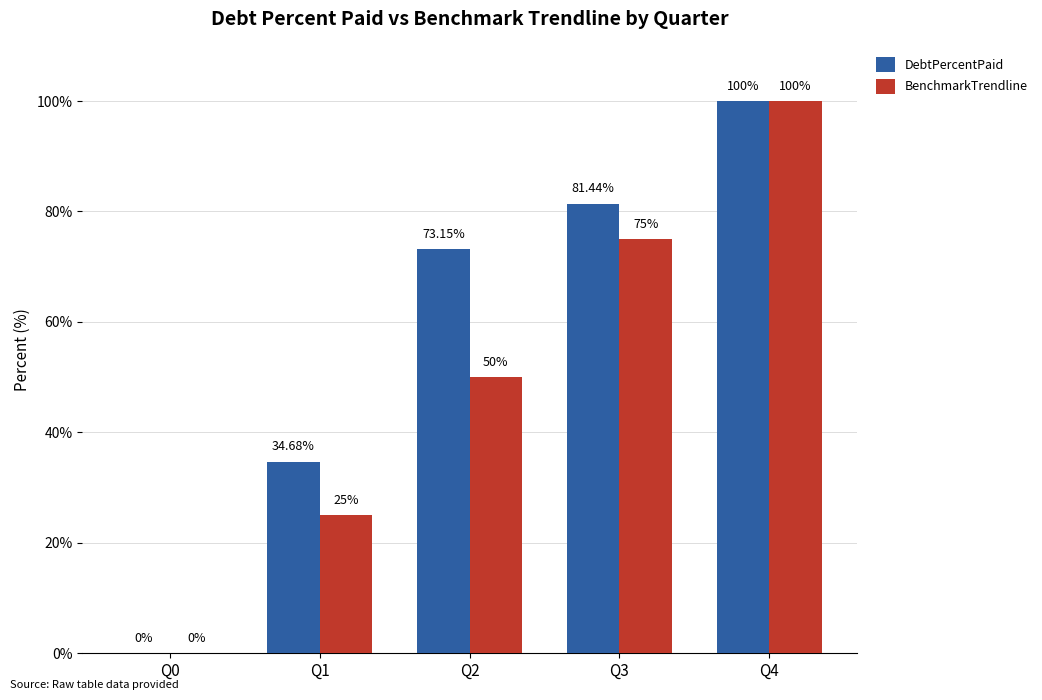

Reading left to right, list all the values displayed in this chart.

DebtPercentPaid: Q0=0.0	Q1=34.7	Q2=73.2	Q3=81.4	Q4=100.0
BenchmarkTrendline: Q0=0.0	Q1=25.0	Q2=50.0	Q3=75.0	Q4=100.0